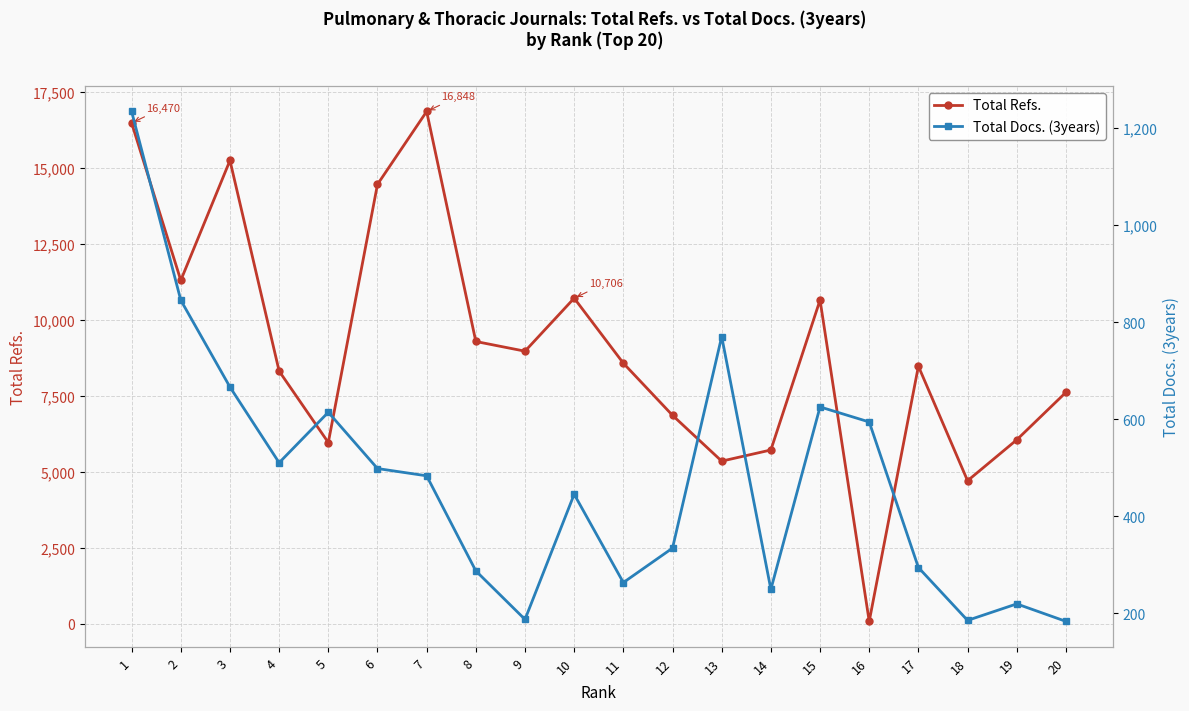

Between 2 and 14, which is larger?

2